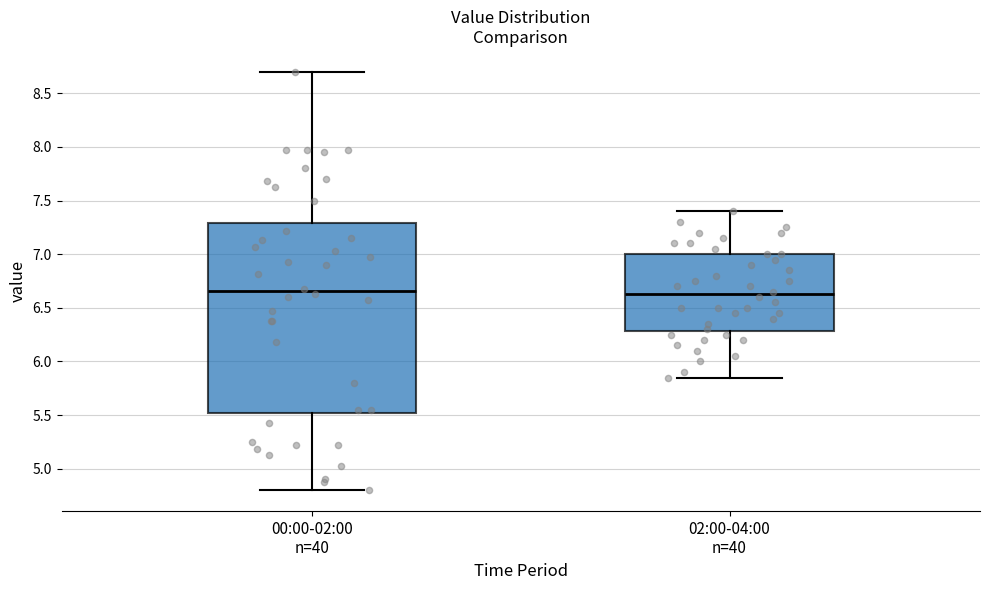

Reading left to right, transcribe this box plot: for each box, give where its median line is, the range the box spans, and where its two whiskers end, as read against the y-axis. The values are not printed on the chart, so give them approximately, as read against the axis.

00:00-02:00 n=40: median 6.65, box 5.50 to 7.30, whiskers 4.80 to 8.70
02:00-04:00 n=40: median 6.65, box 6.30 to 7.00, whiskers 5.85 to 7.40